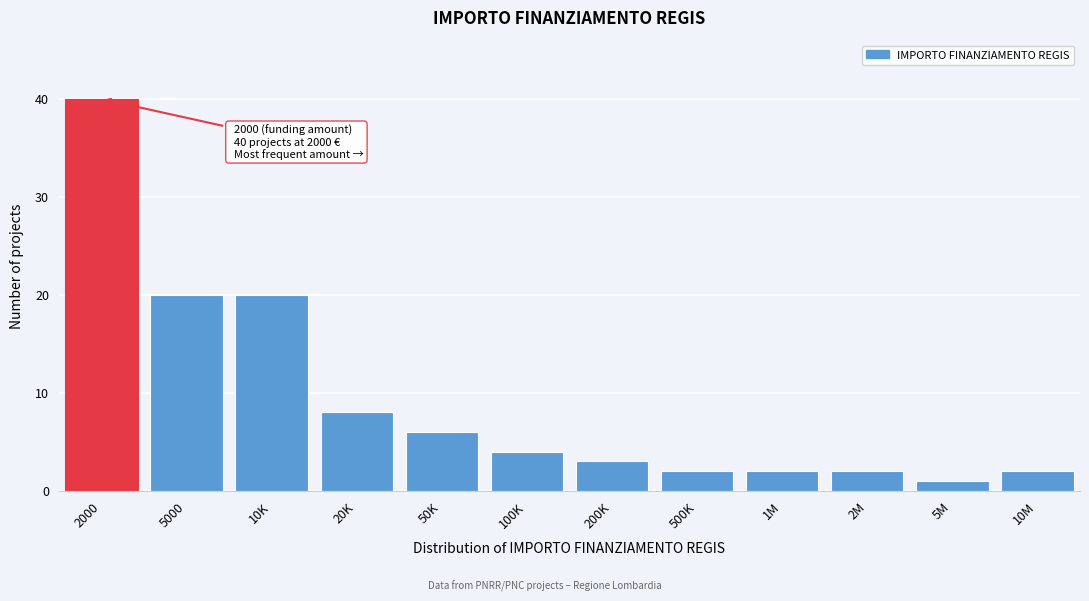

Reading left to right, extract all data points from this chart.

2000=40	5000=20	10K=20	20K=8	50K=6	100K=4	200K=3	500K=2	1M=2	2M=2	5M=1	10M=2